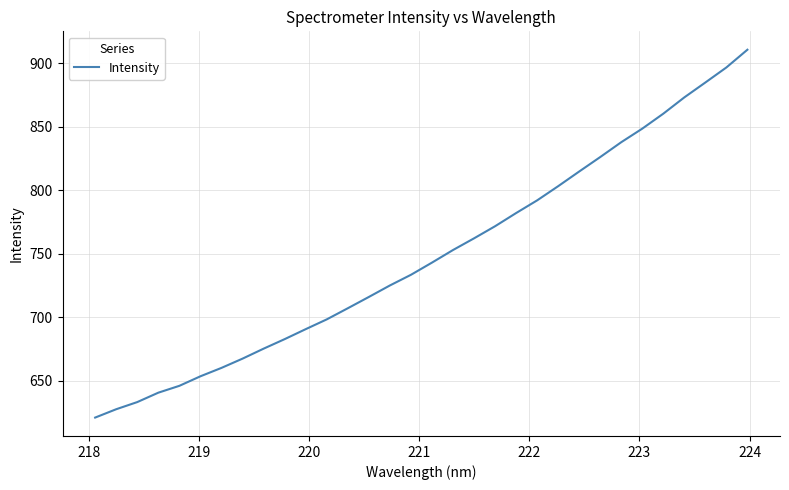

What is the minimum value shown in the chart?

620.8